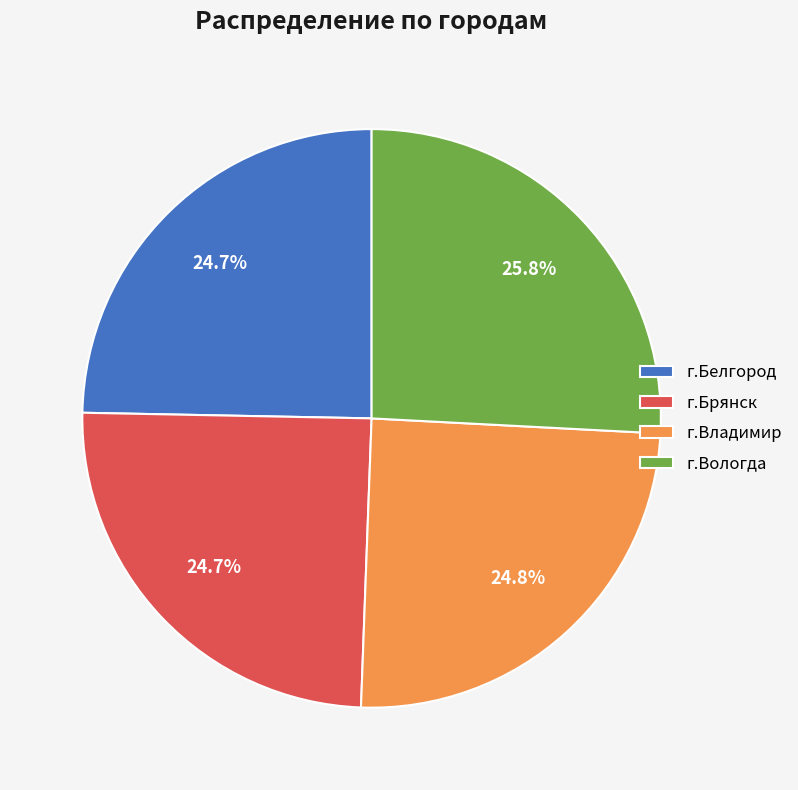

Is there a majority slice in this chart?

No